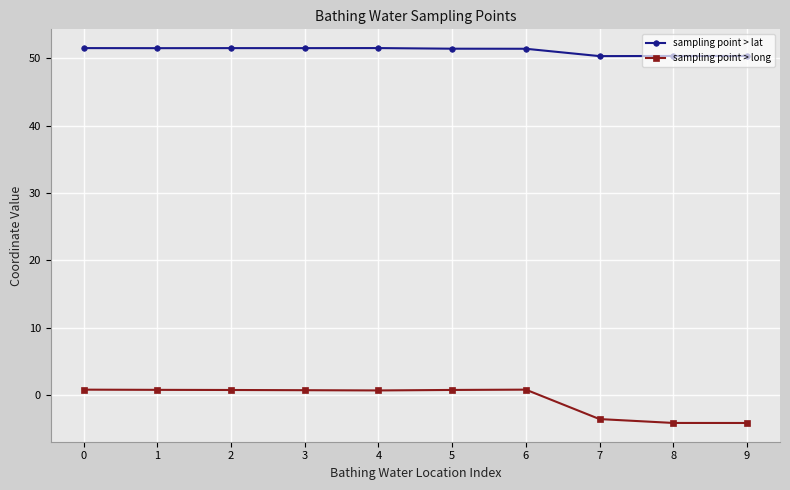

What is the sum of all sampling point > lat values?

511.6